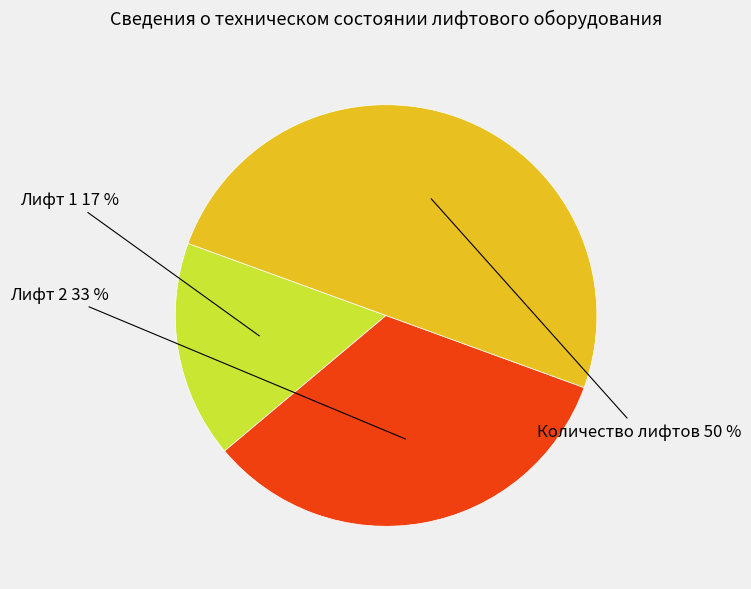

To the nearest percent, what is the difference between the largest and smallest slice percentages?

33%